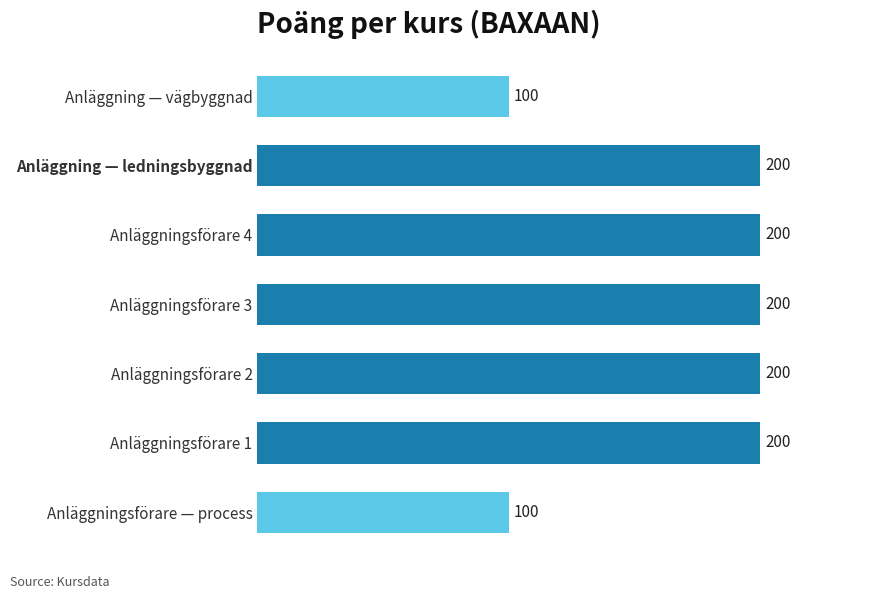

What is the maximum value shown in the chart?

200